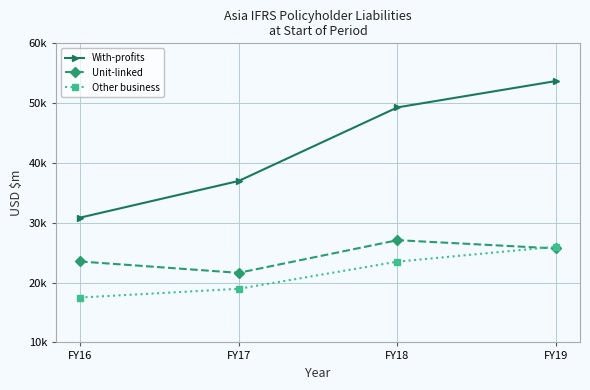

What is the difference between the second highest and minimum values in the Unit-linked series?

4071